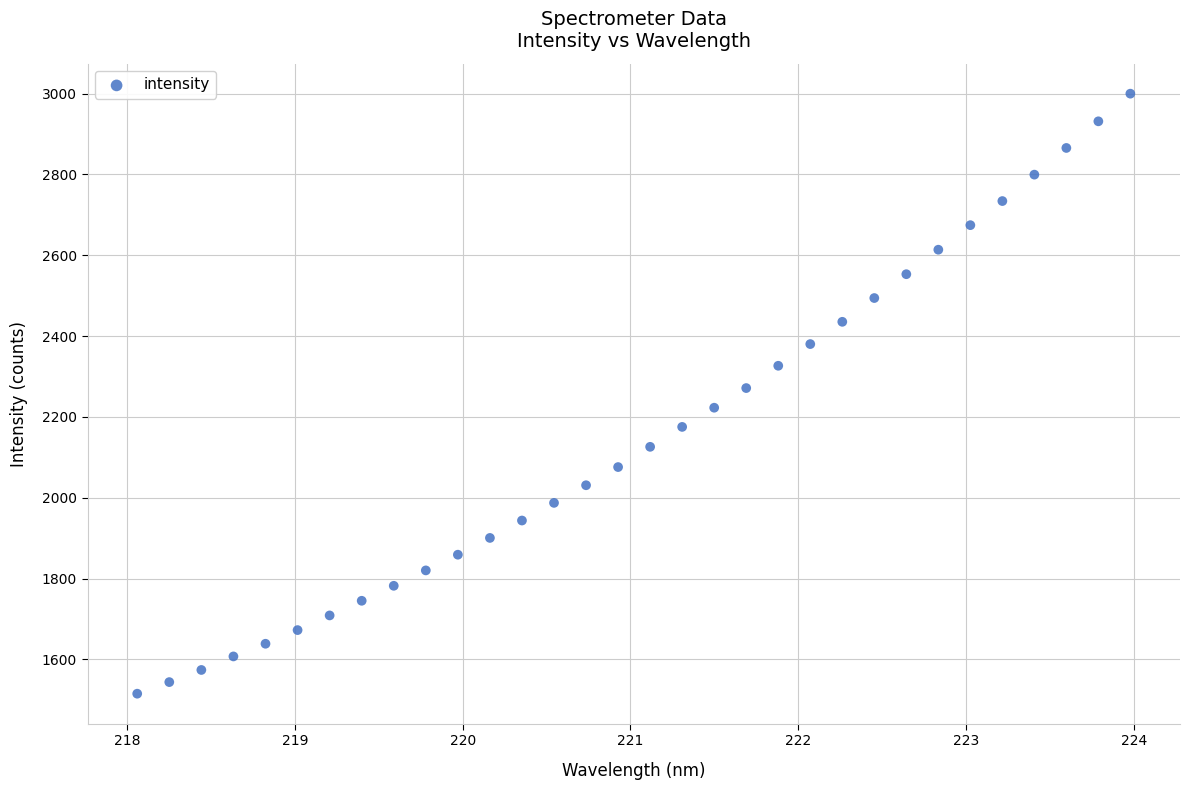

What is the range of Y values (max minus min)?

1484.3